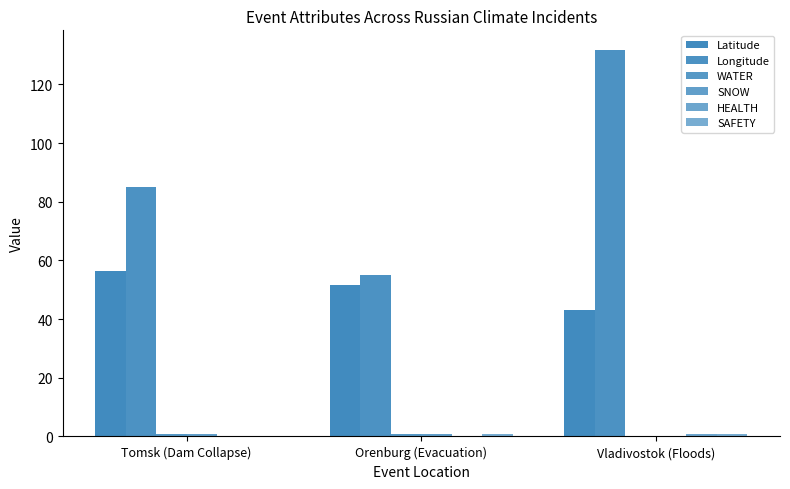

Are the bars grouped side by side (vs. stacked)?

Yes